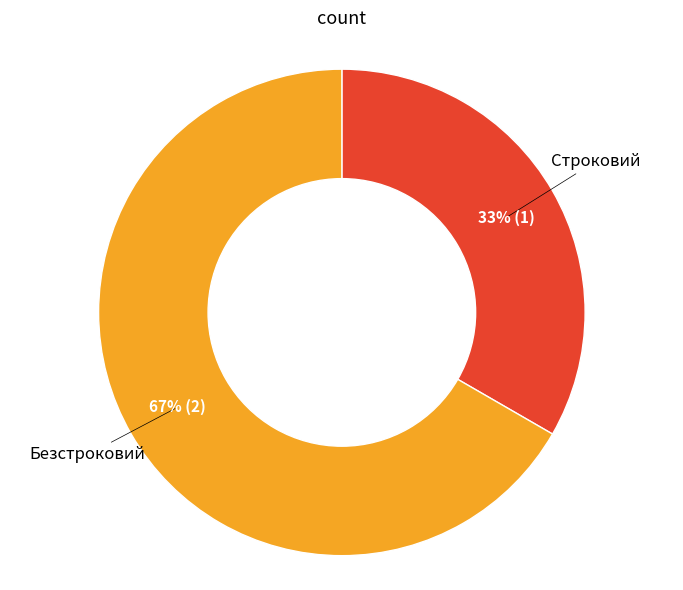

To the nearest percent, what is the average slice percentage?

50%